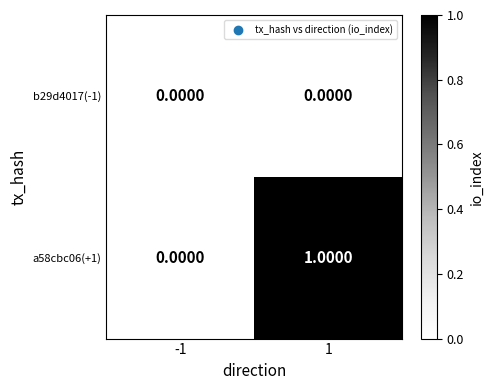

Which series has the largest total across all categories?

a58cbc06(+1)